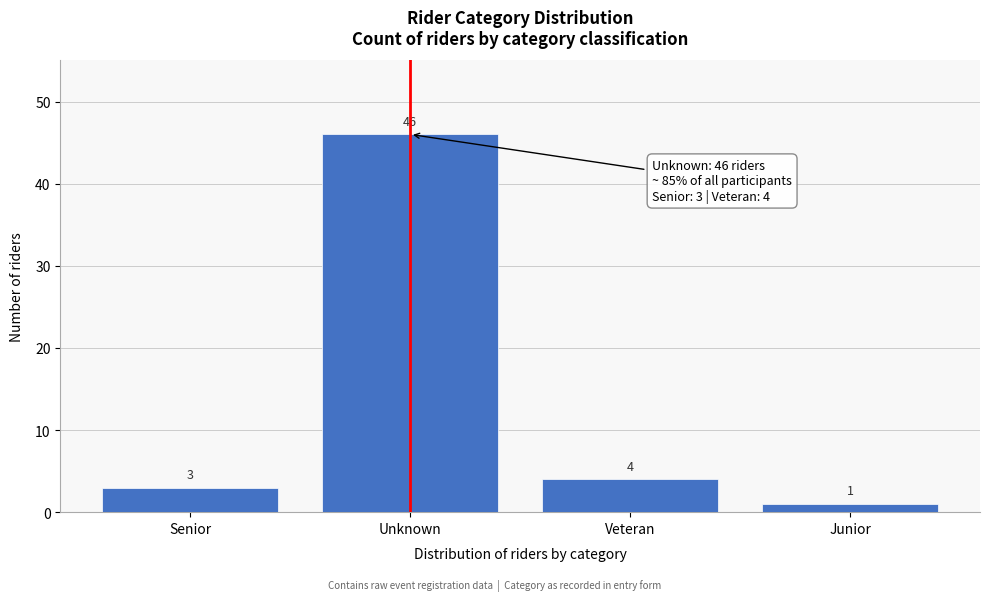

Reading right to left, list all the values displayed in this chart.

1	4	46	3